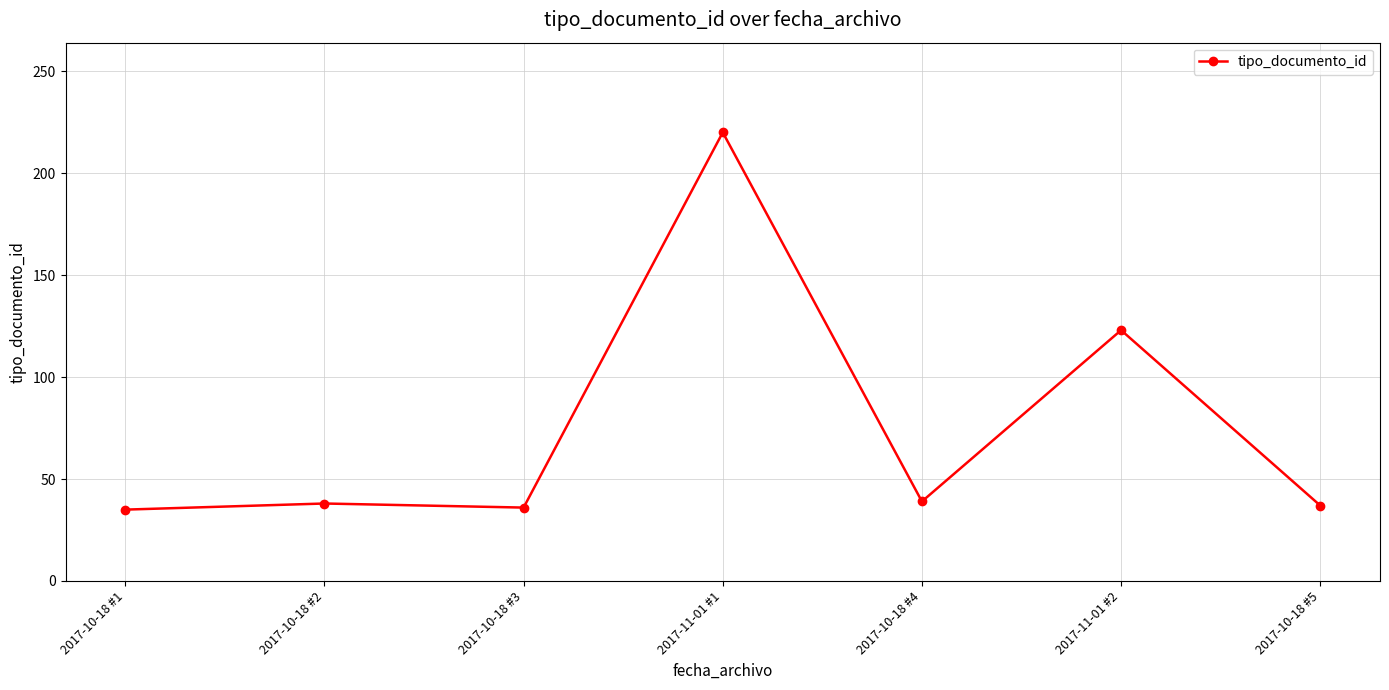

Is it true that the value at 2017-10-18 #2 is 55?

False